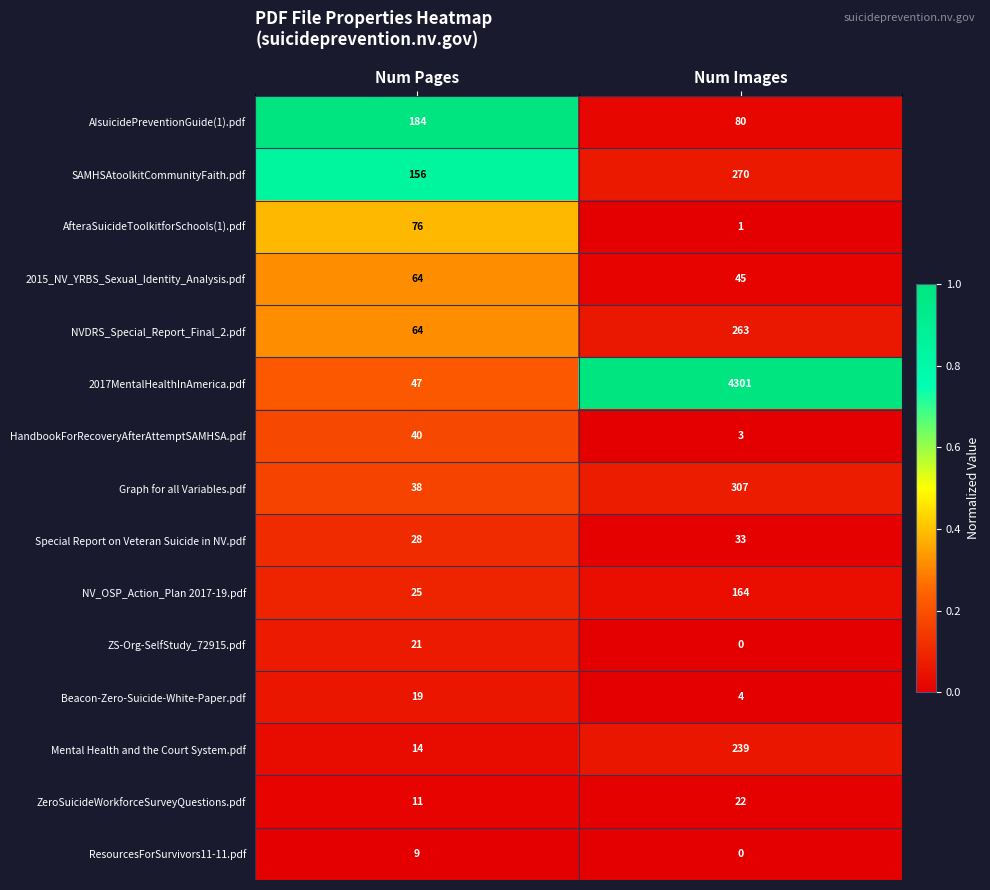

Reading left to right, transcribe all the data shown in this chart.

AIsuicidePreventionGuide(1).pdf: 184	80
SAMHSAtoolkitCommunityFaith.pdf: 156	270
AfteraSuicideToolkitforSchools(1).pdf: 76	1
2015_NV_YRBS_Sexual_Identity_Analysis.pdf: 64	45
NVDRS_Special_Report_Final_2.pdf: 64	263
2017MentalHealthInAmerica.pdf: 47	4301
HandbookForRecoveryAfterAttemptSAMHSA.pdf: 40	3
Graph for all Variables.pdf: 38	307
Special Report on Veteran Suicide in NV.pdf: 28	33
NV_OSP_Action_Plan 2017-19.pdf: 25	164
ZS-Org-SelfStudy_72915.pdf: 21	0
Beacon-Zero-Suicide-White-Paper.pdf: 19	4
Mental Health and the Court System.pdf: 14	239
ZeroSuicideWorkforceSurveyQuestions.pdf: 11	22
ResourcesForSurvivors11-11.pdf: 9	0